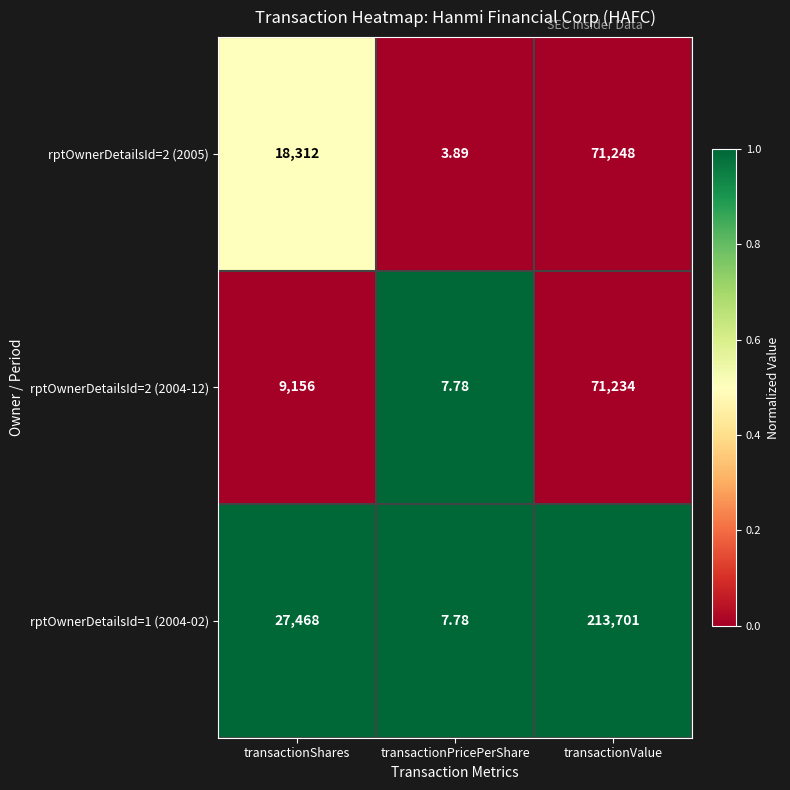

Rank the series by their maximum value, from lowest to highest.

rptOwnerDetailsId=2 (2004-12), rptOwnerDetailsId=2 (2005), rptOwnerDetailsId=1 (2004-02)